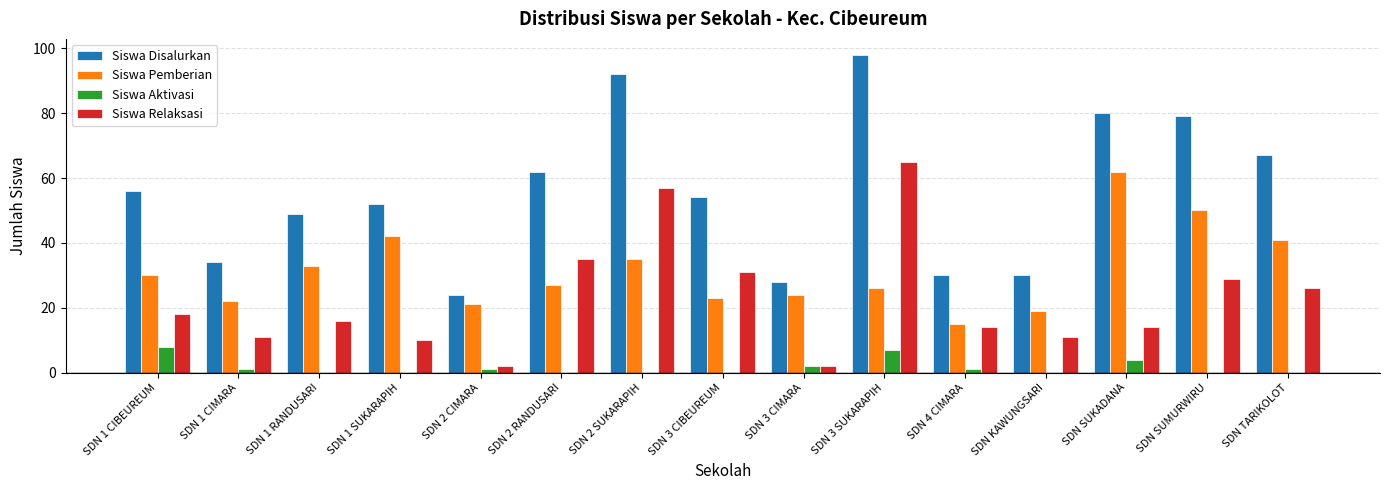

What is the sum of all Siswa Aktivasi values?

24